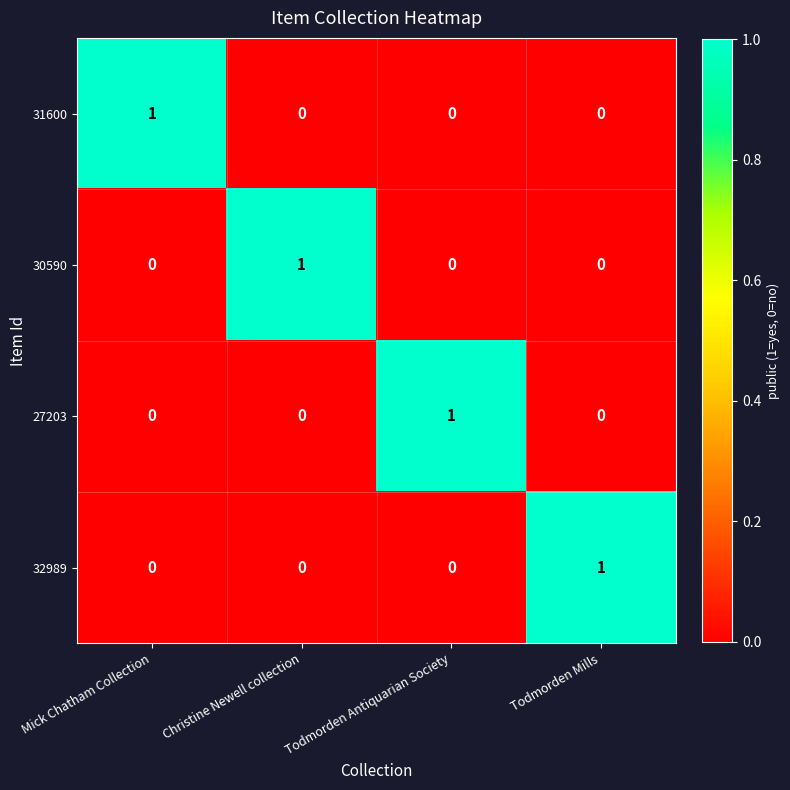

How many data points in 32989 are above 0?

1